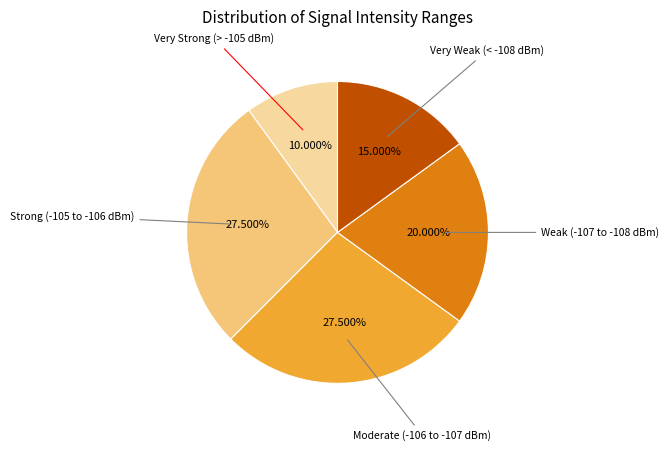

Is there a majority slice in this chart?

No